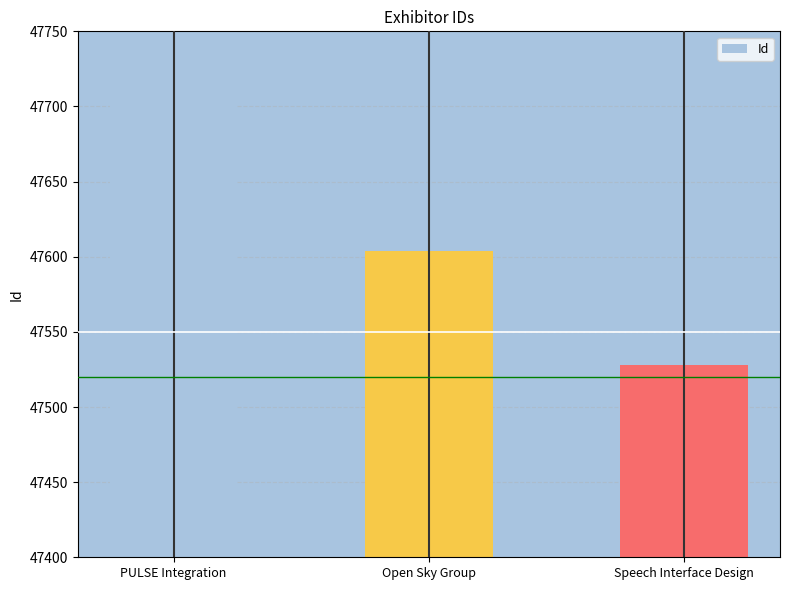

What is the greatest value displayed?

47902